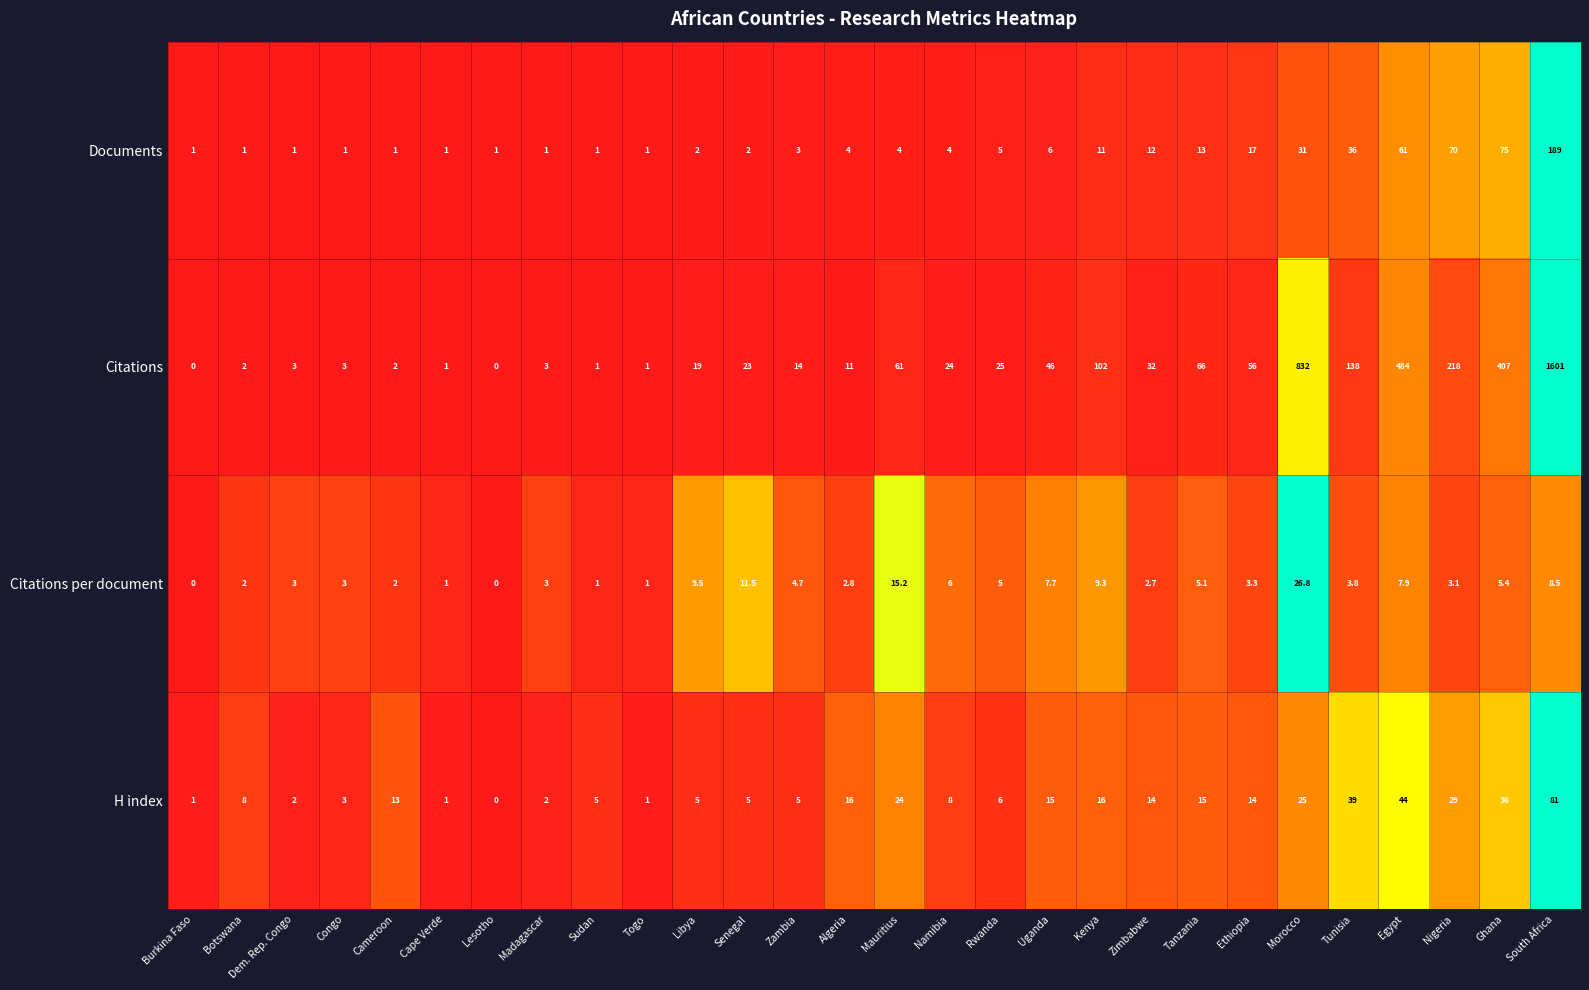

At which category is the sum across all series the highest?

South Africa